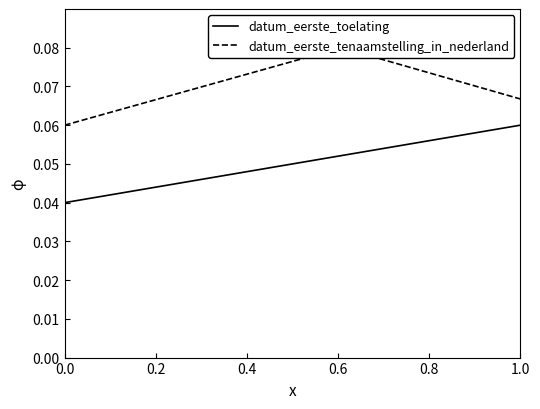

Is this an area chart (filled region under the line)?

No